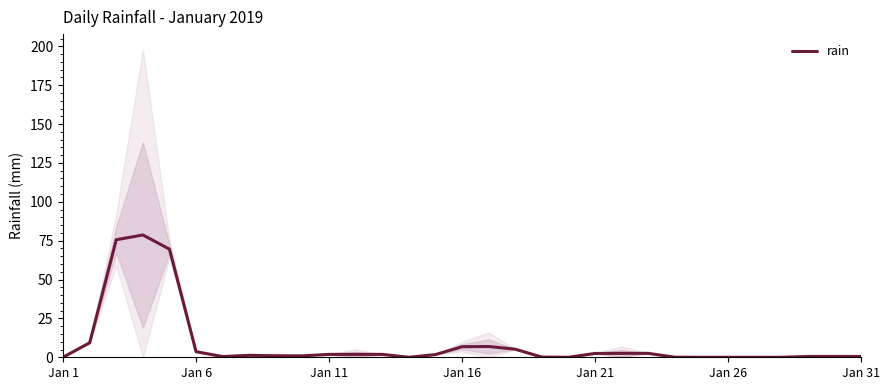

The value at 16 is 6.9. True or false?

True